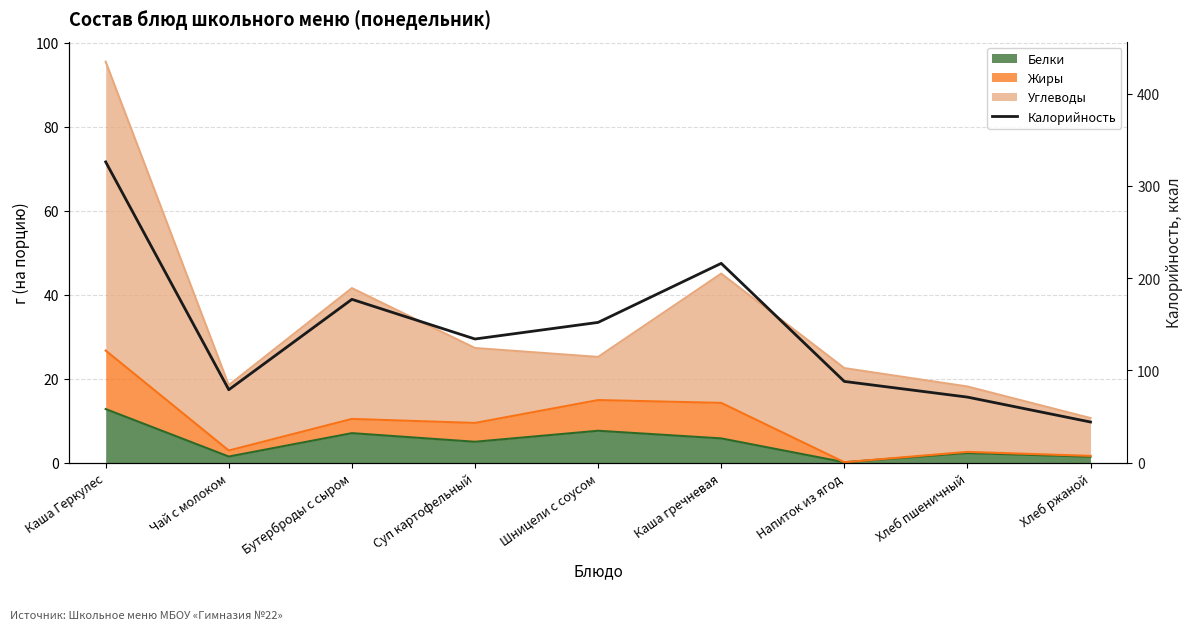

At which label is the value closest to 185?

Бутерброды с сыром